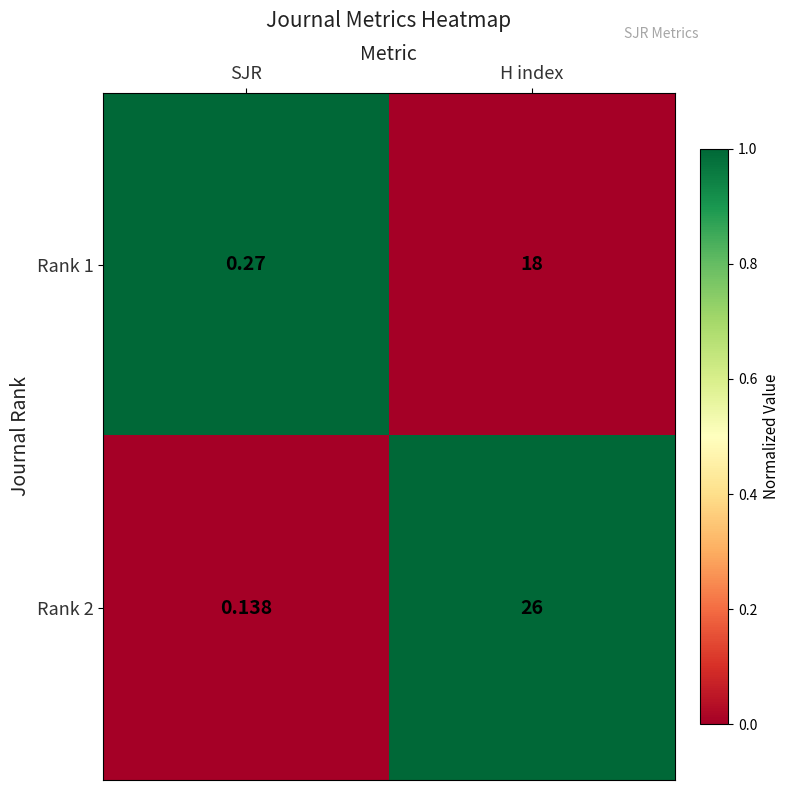

At H index, list the series in order from largest to smallest.

Rank 2, Rank 1